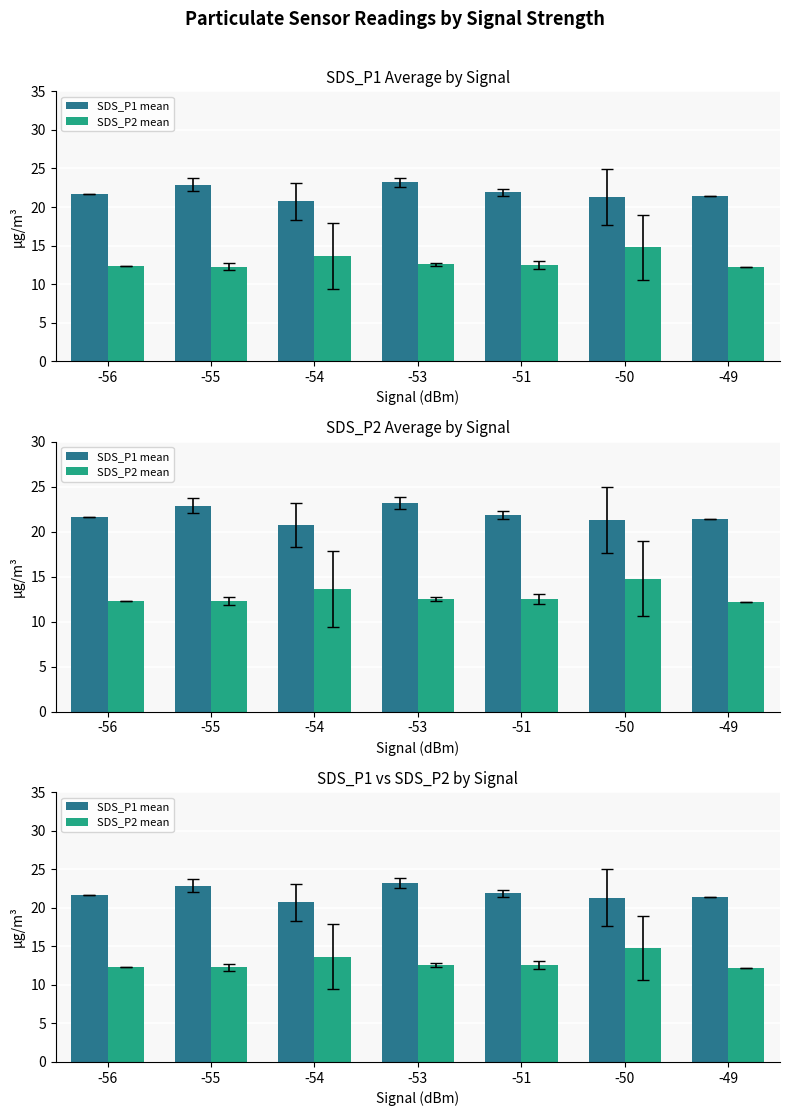

At which category is the sum across all series the highest?

-50